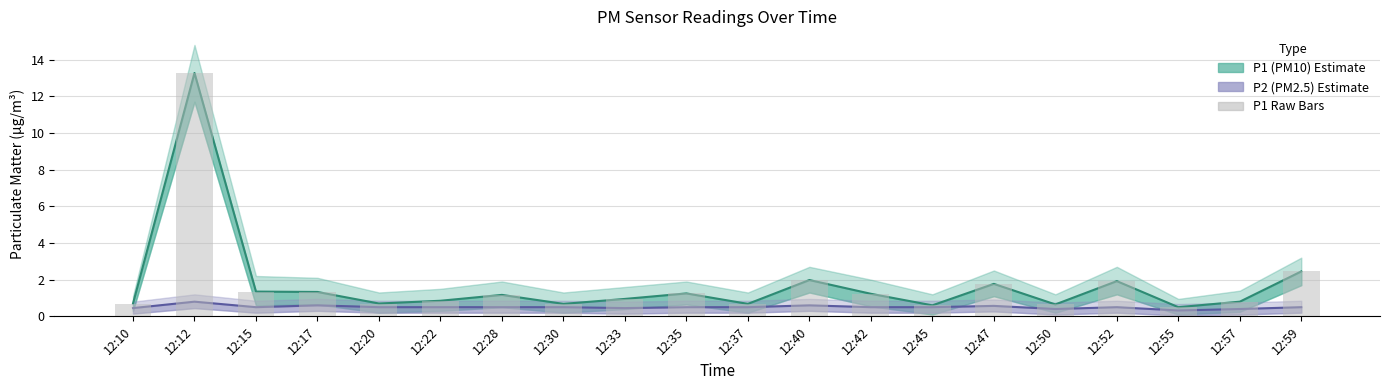

Reading left to right, transcribe all the data shown in this chart.

P1 (PM10): 12:10=0.7	12:12=13.3	12:15=1.4	12:17=1.3	12:20=0.7	12:22=0.8	12:28=1.2	12:30=0.7	12:33=0.9	12:35=1.2	12:37=0.7	12:40=2.0	12:42=1.2	12:45=0.6	12:47=1.8	12:50=0.7	12:52=1.9	12:55=0.5	12:57=0.8	12:59=2.5
P2 (PM2.5): 12:10=0.5	12:12=0.8	12:15=0.5	12:17=0.6	12:20=0.5	12:22=0.5	12:28=0.5	12:30=0.5	12:33=0.5	12:35=0.5	12:37=0.5	12:40=0.6	12:42=0.5	12:45=0.5	12:47=0.6	12:50=0.4	12:52=0.5	12:55=0.3	12:57=0.4	12:59=0.5
P1 raw bars: 12:10=0.7	12:12=13.3	12:15=1.4	12:17=1.3	12:20=0.7	12:22=0.8	12:28=1.2	12:30=0.7	12:33=0.9	12:35=1.2	12:37=0.7	12:40=2.0	12:42=1.2	12:45=0.6	12:47=1.8	12:50=0.7	12:52=1.9	12:55=0.5	12:57=0.8	12:59=2.5